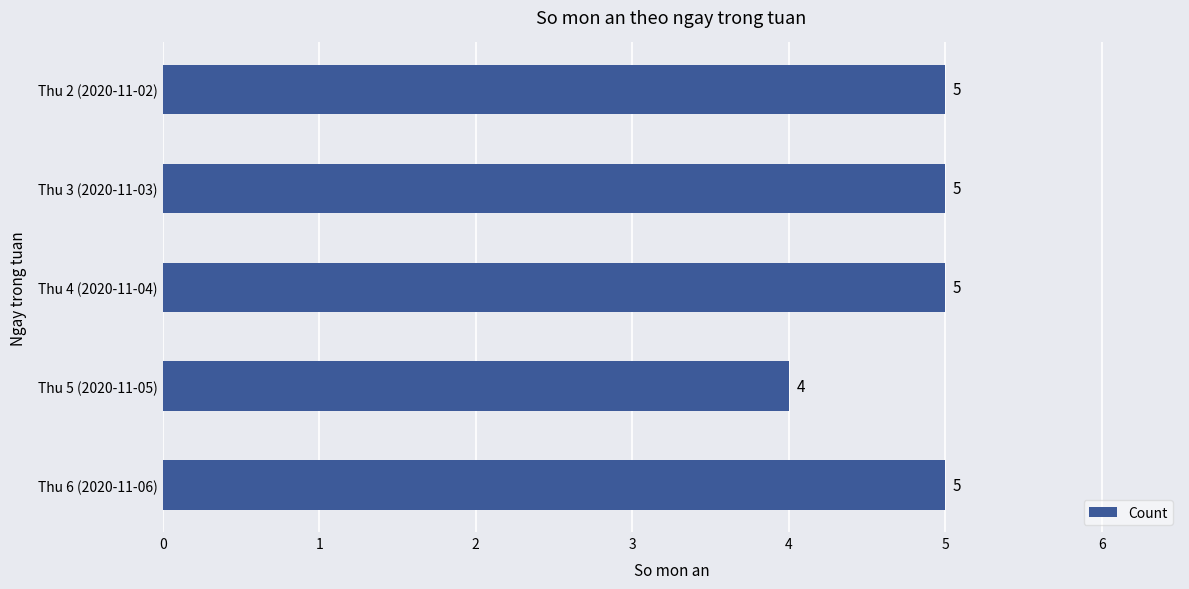

Reading bottom to top, extract all data points from this chart.

5	4	5	5	5